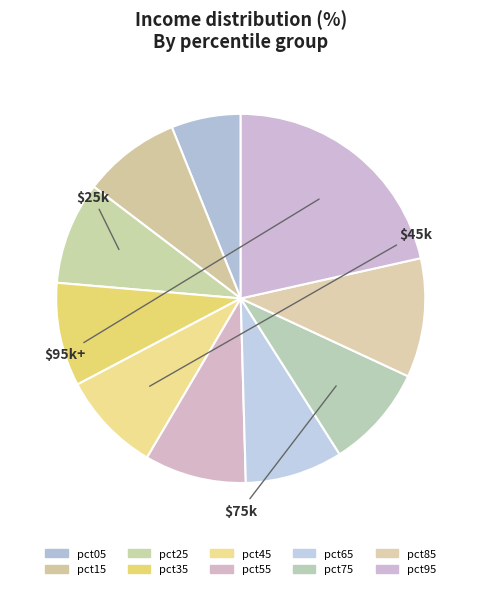

What percentage do pct05 and pct75 together represent?

15.2%